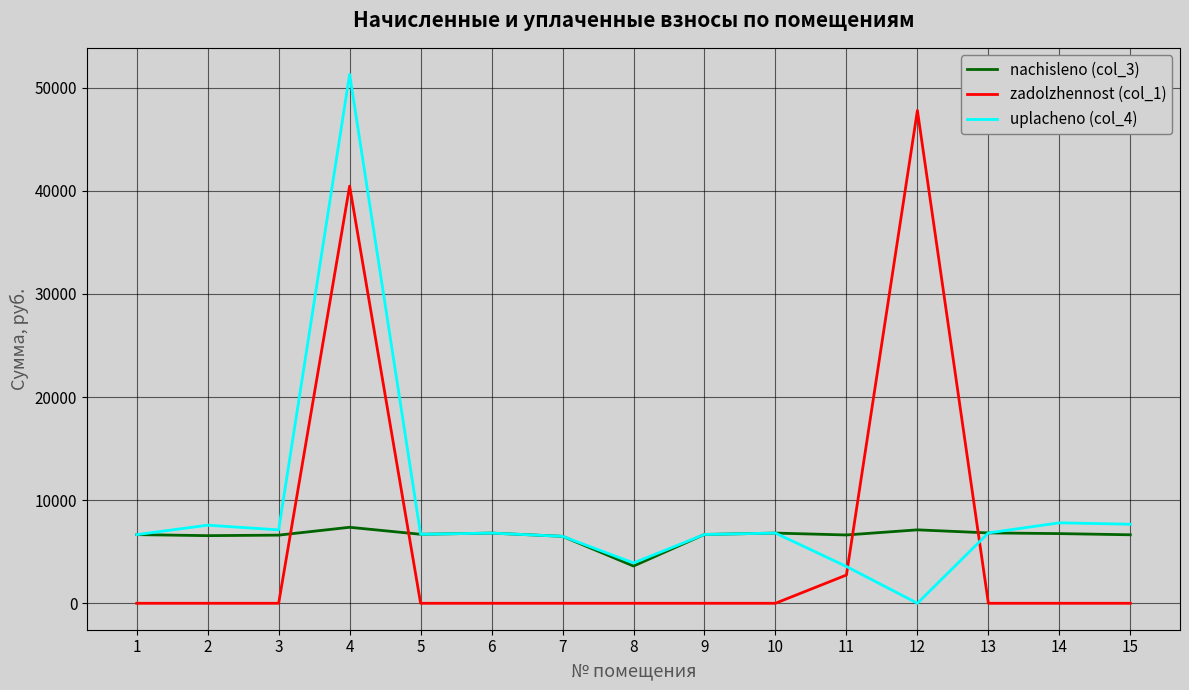

How many interior local valleys does the uplacheno (col_4) series have?

4